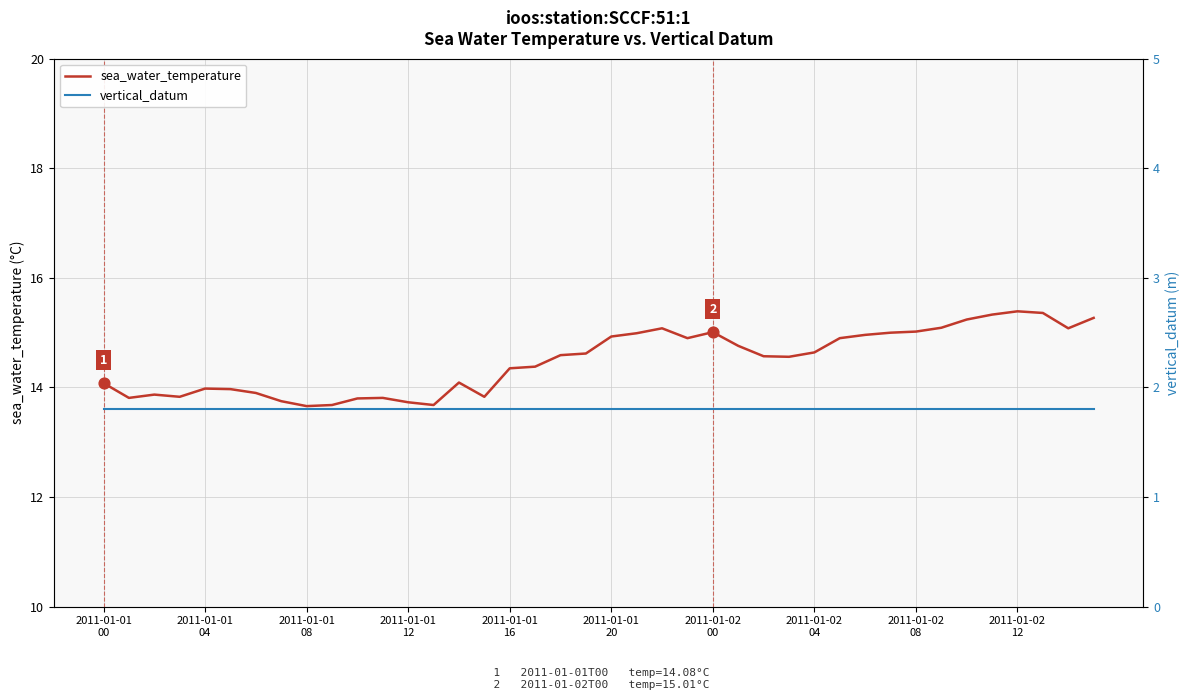

What is the lowest value of the sea_water_temperature series?

13.7